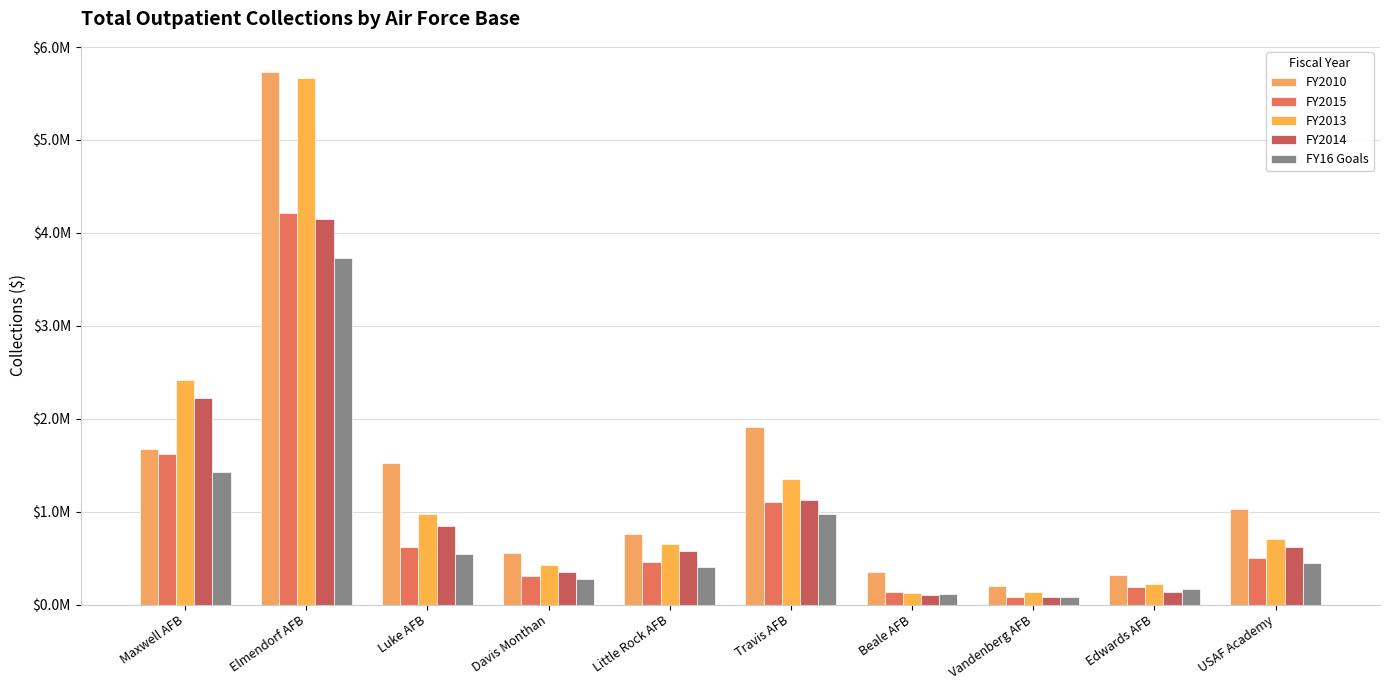

How many data points does each series have?

10